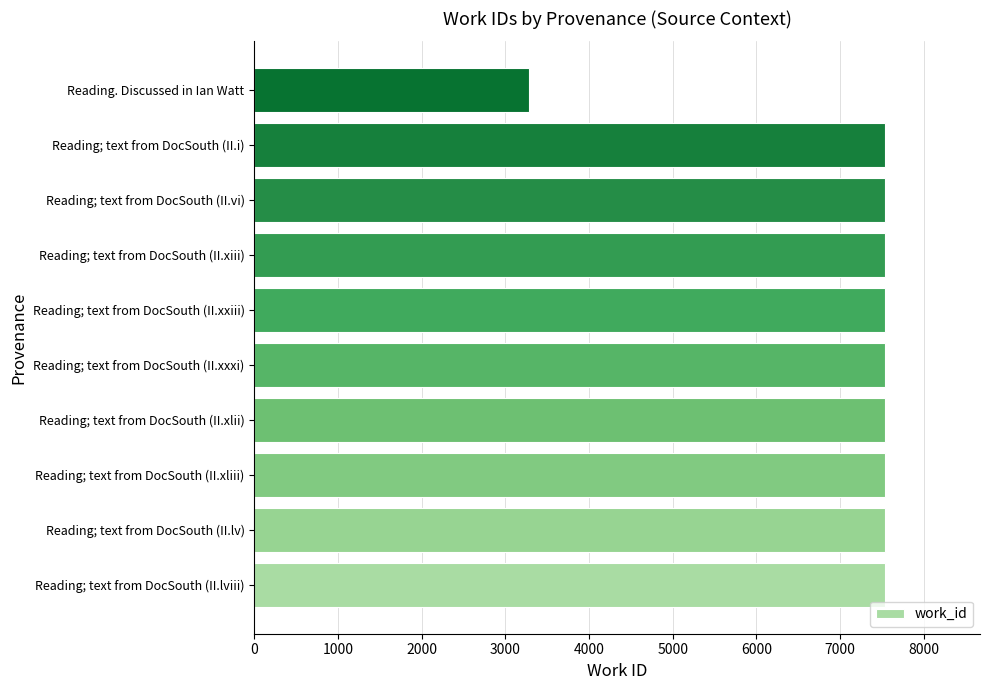

Approximately how many times larger is the value at Reading; text from DocSouth (II.vi) compared to Reading; text from DocSouth (II.xliii)?

1.0